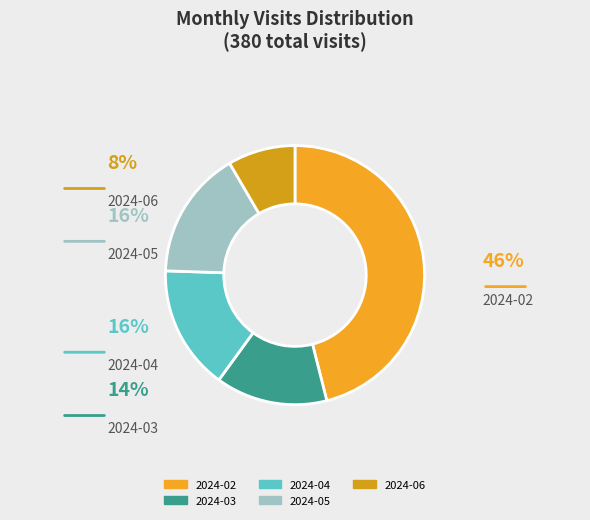

Rank the categories by value from lowest to highest.

2024-06, 2024-03, 2024-04, 2024-05, 2024-02